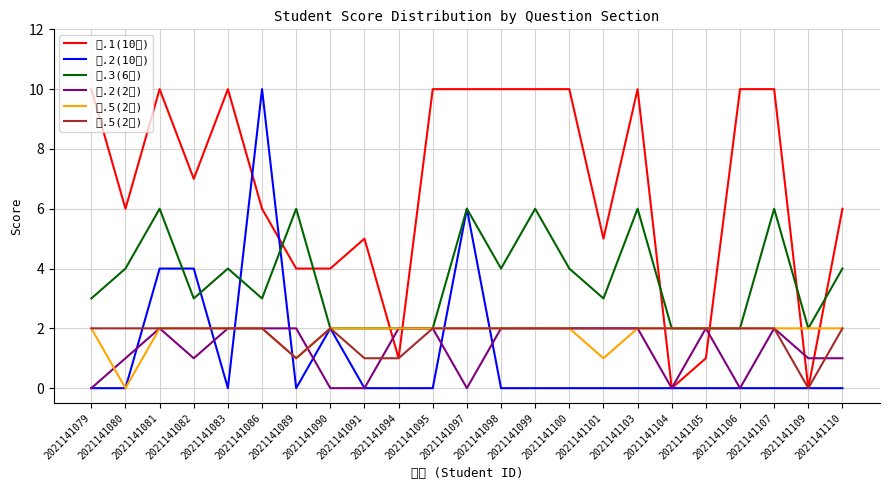

In 四.5(2分), how many points are higher than both neighbors (excluding endpoints)?

1